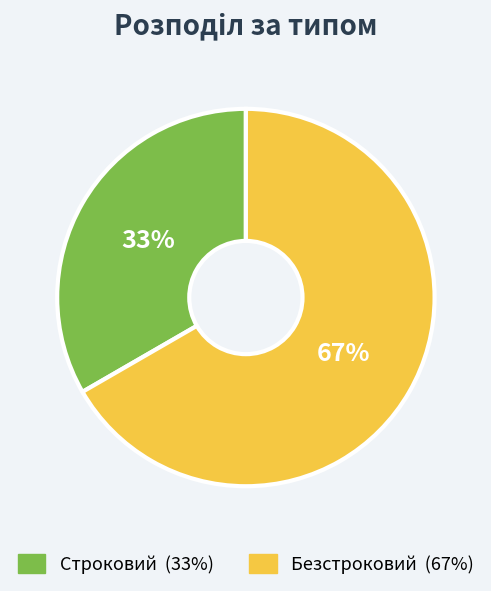

Combined, do Строковий and Безстроковий account for over 50%?

Yes